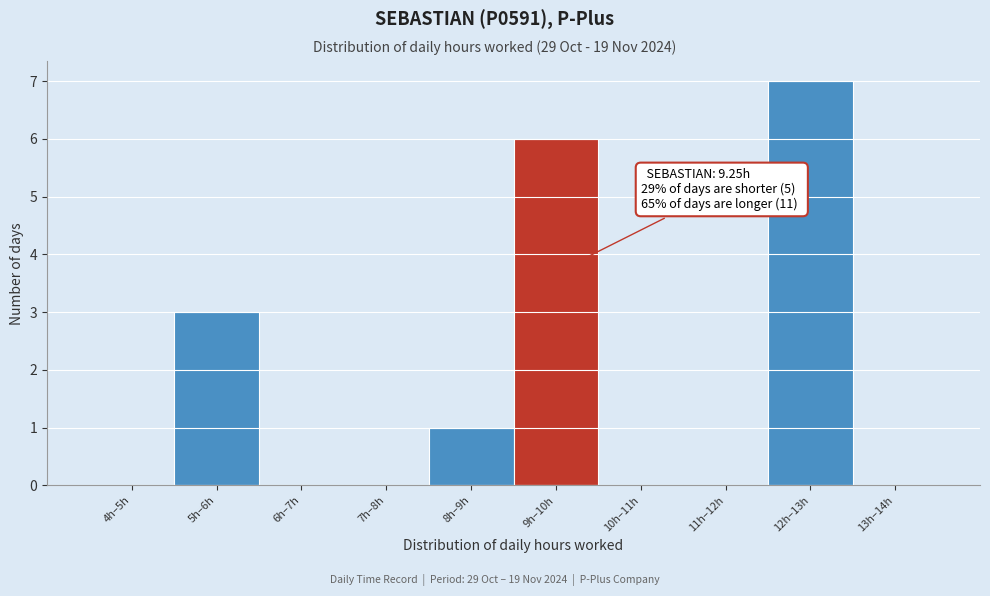

Reading left to right, what are all the values shown in this chart?

4h–5h=0	5h–6h=3	6h–7h=0	7h–8h=0	8h–9h=1	9h–10h=6	10h–11h=0	11h–12h=0	12h–13h=7	13h–14h=0